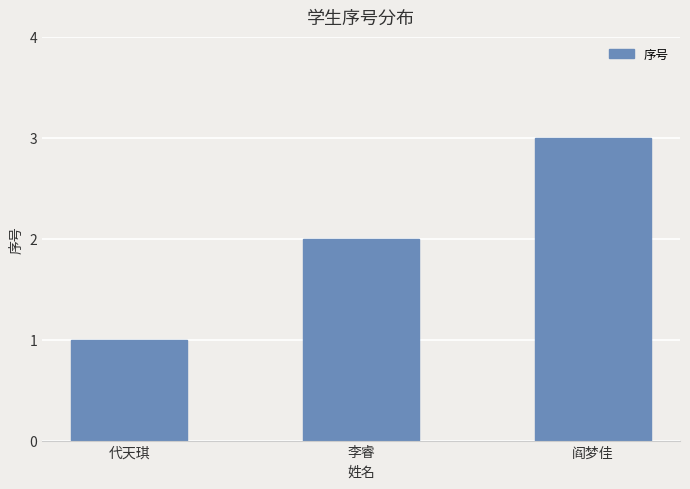

Does the chart contain any negative values?

No